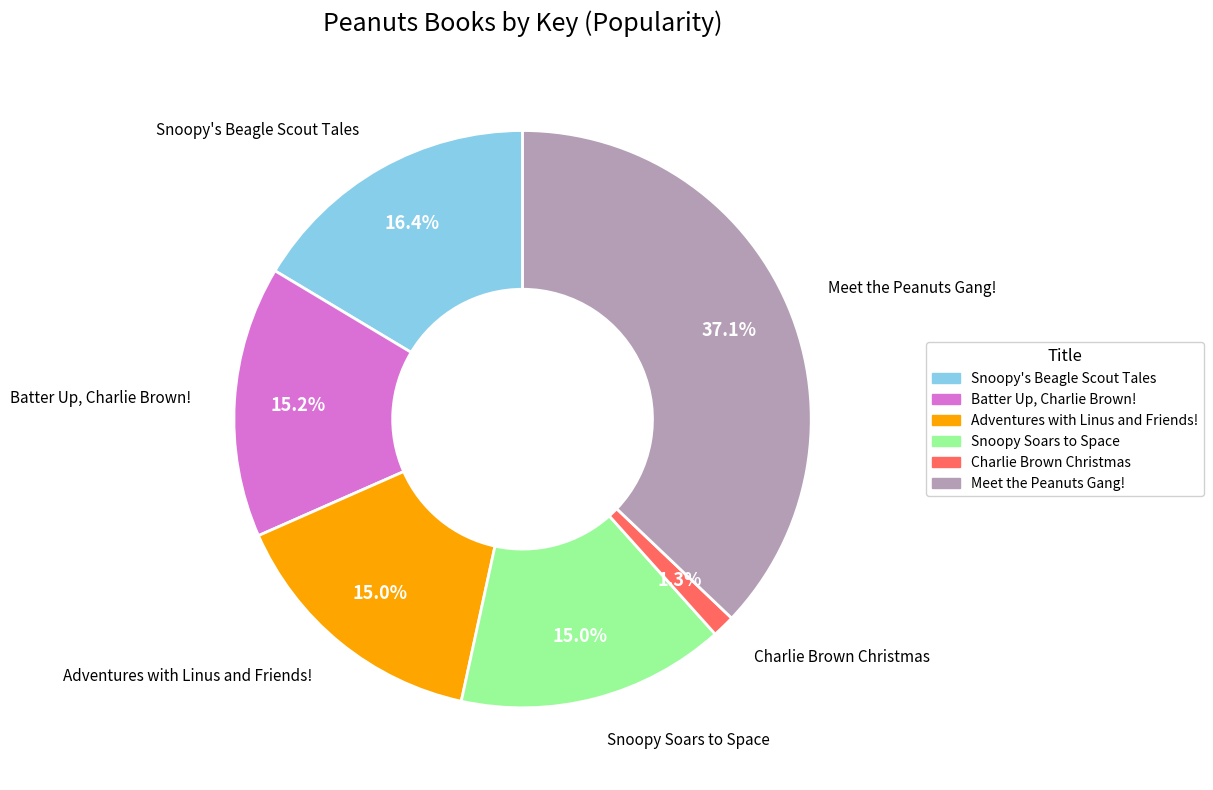

Is it true that Meet the Peanuts Gang! is 37% of the pie?

True